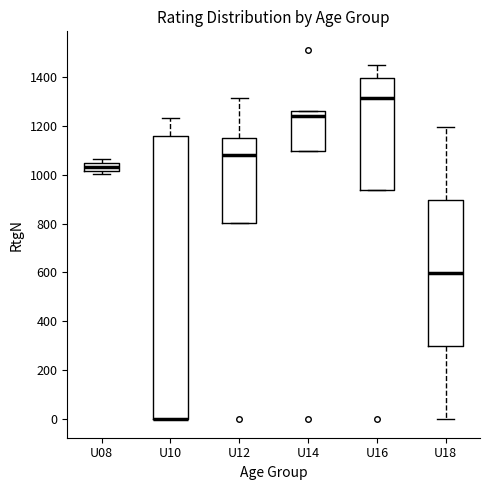

Where is the lower edge of the box for U18 on the y-axis? The values are not printed on the chart, so give them approximately, as read against the axis.

300